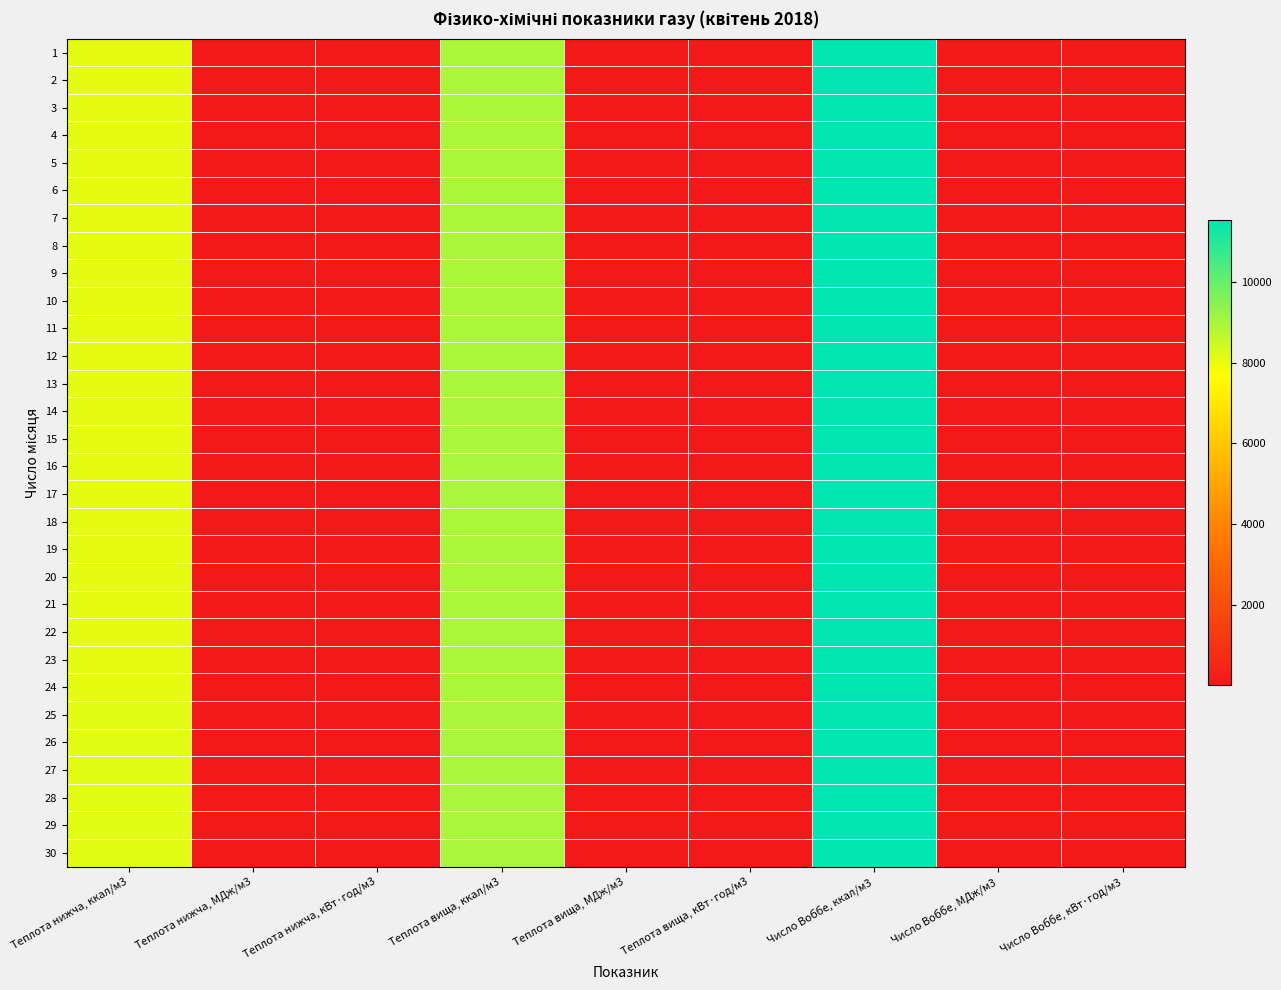

What is the greatest value displayed?

11536.3